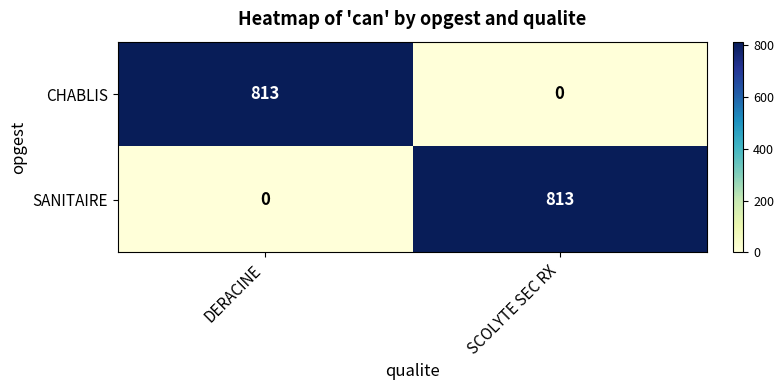

True or false: CHABLIS has a value of 0 at SCOLYTE SEC RX.

True